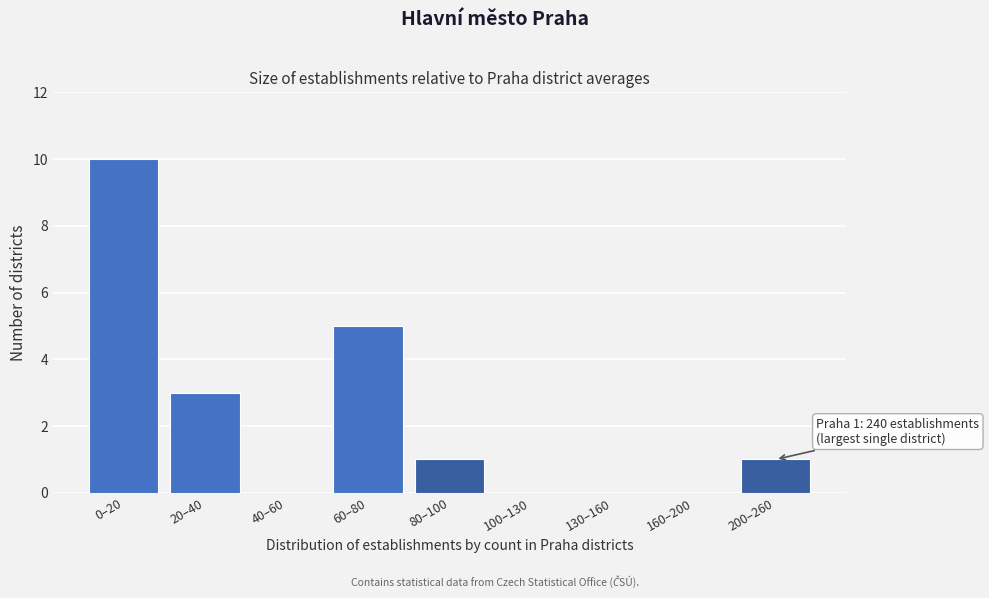

Reading left to right, list all the values displayed in this chart.

0–20=10	20–40=3	40–60=0	60–80=5	80–100=1	100–130=0	130–160=0	160–200=0	200–260=1